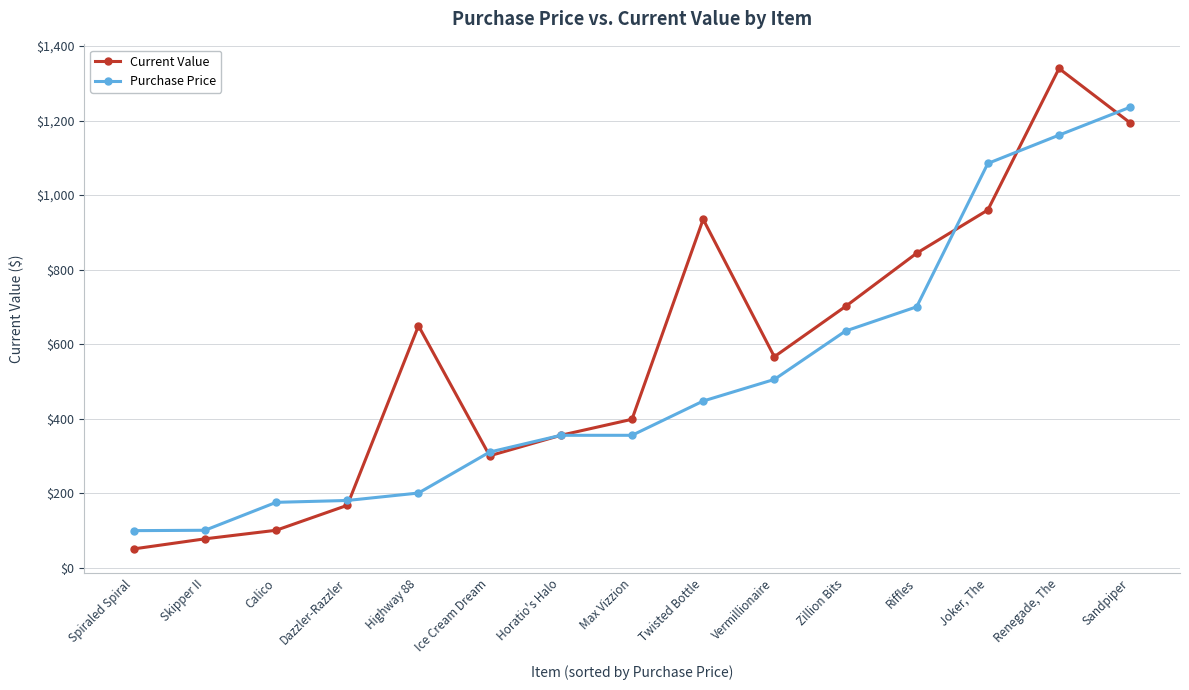

At which label does Current Value first exceed 566?

Highway 88